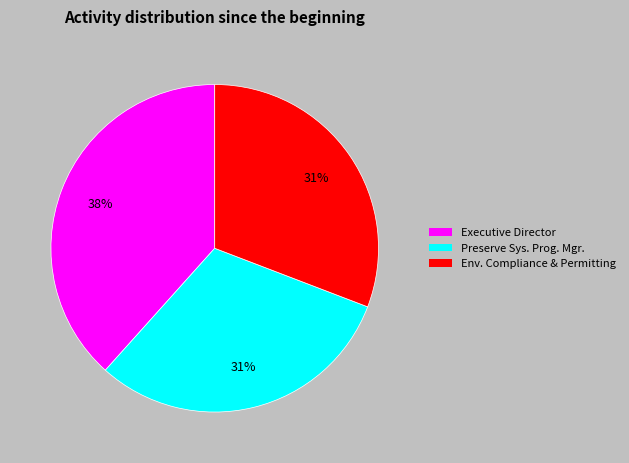

To the nearest percent, what is the average slice percentage?

33%